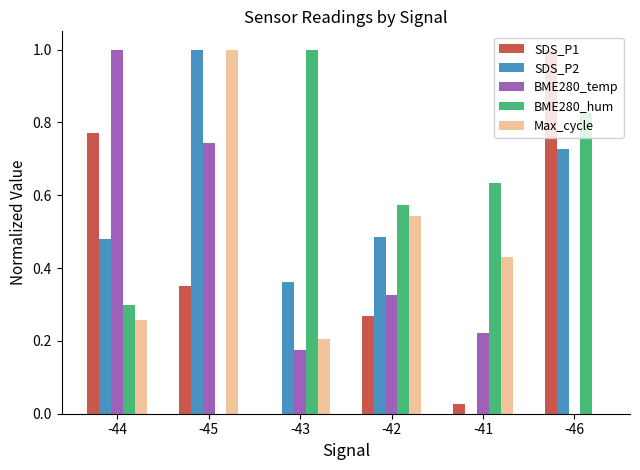

How many groups of bars are there?

6